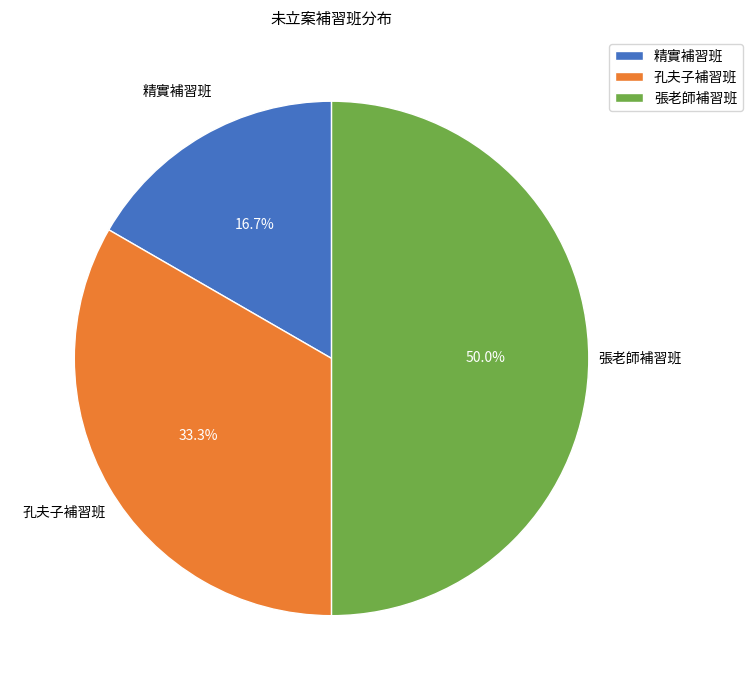

Does 精實補習班 represent more than half of the total?

No